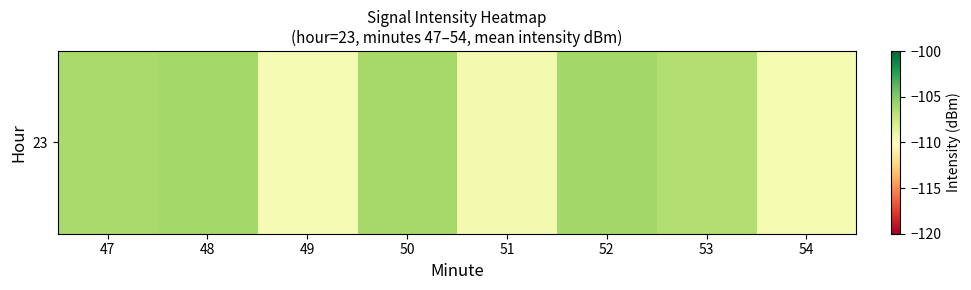

How many series are shown in this chart?

1